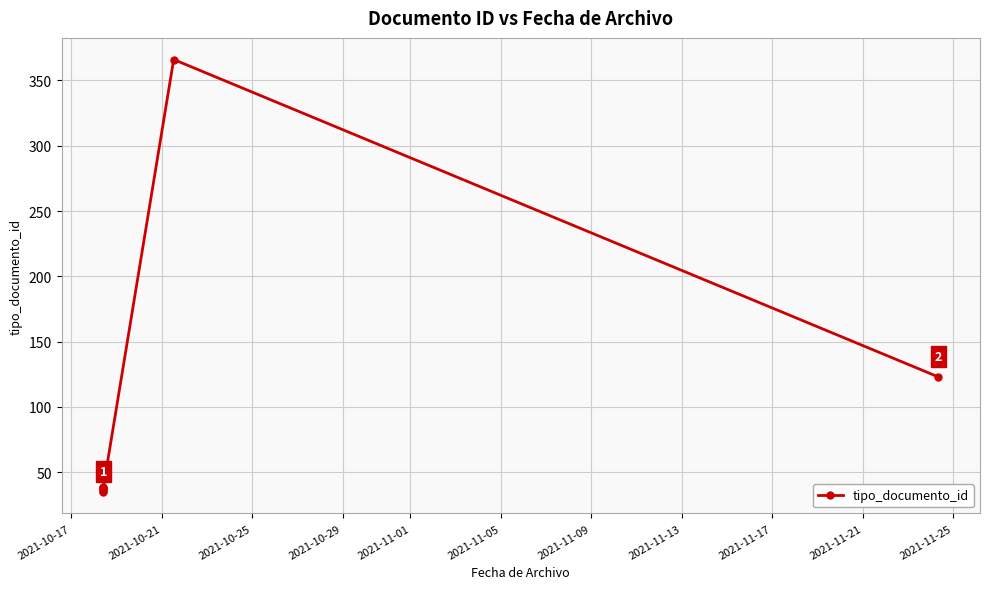

What is the minimum value shown in the chart?

35